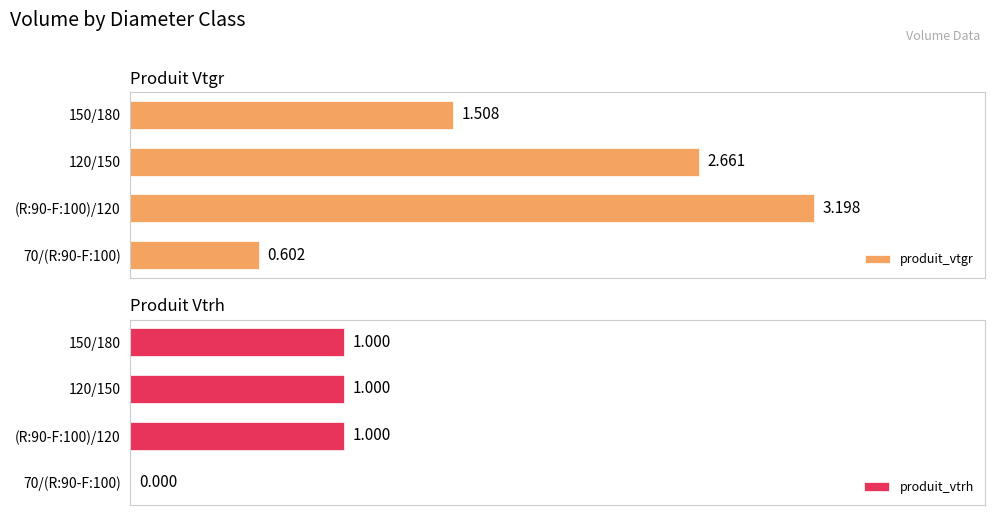

The produit_vtgr series shows 0.8 at 70/(R:90-F:100). True or false?

False